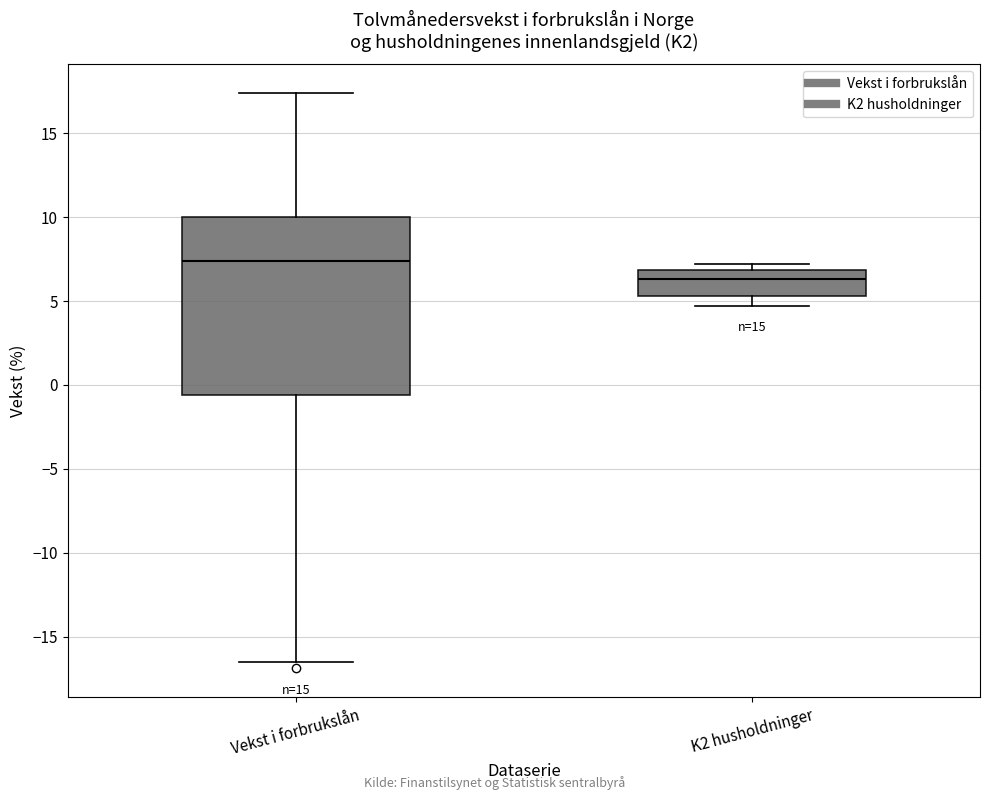

Where is the lower edge of the box for Vekst i forbrukslån on the y-axis? The values are not printed on the chart, so give them approximately, as read against the axis.

-0.5